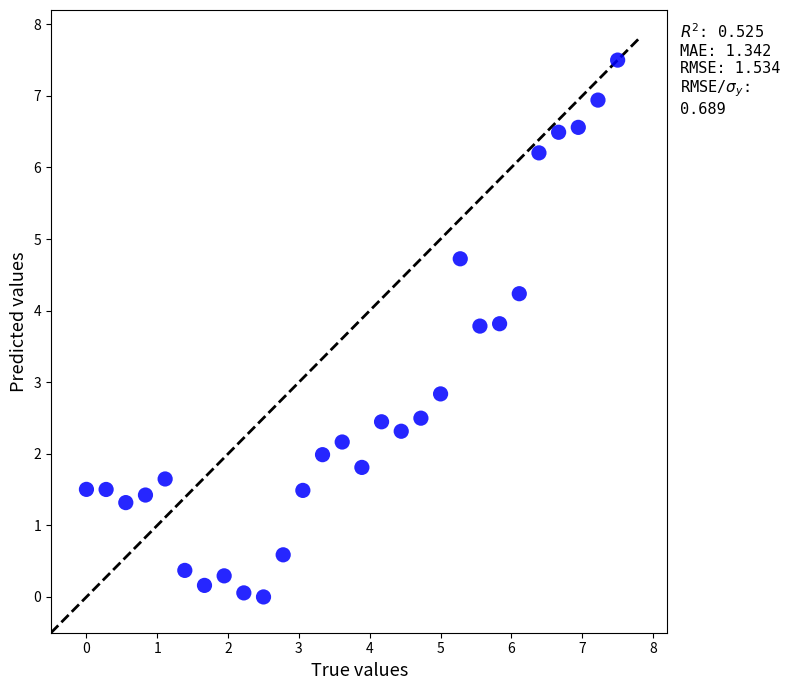

What is the range of Y values (max minus min)?

7.5